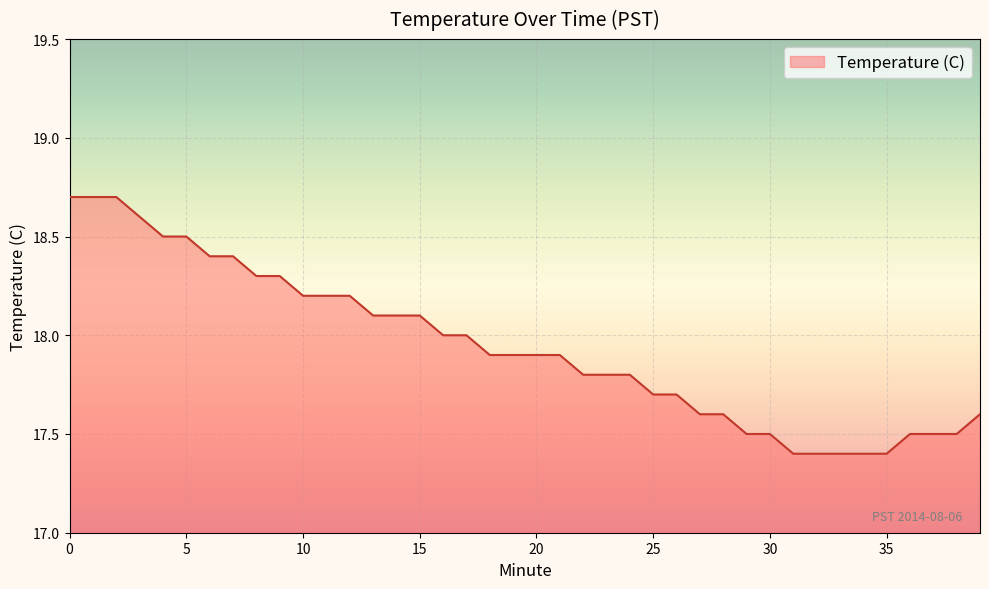

What is the difference between the maximum and minimum values?

1.3